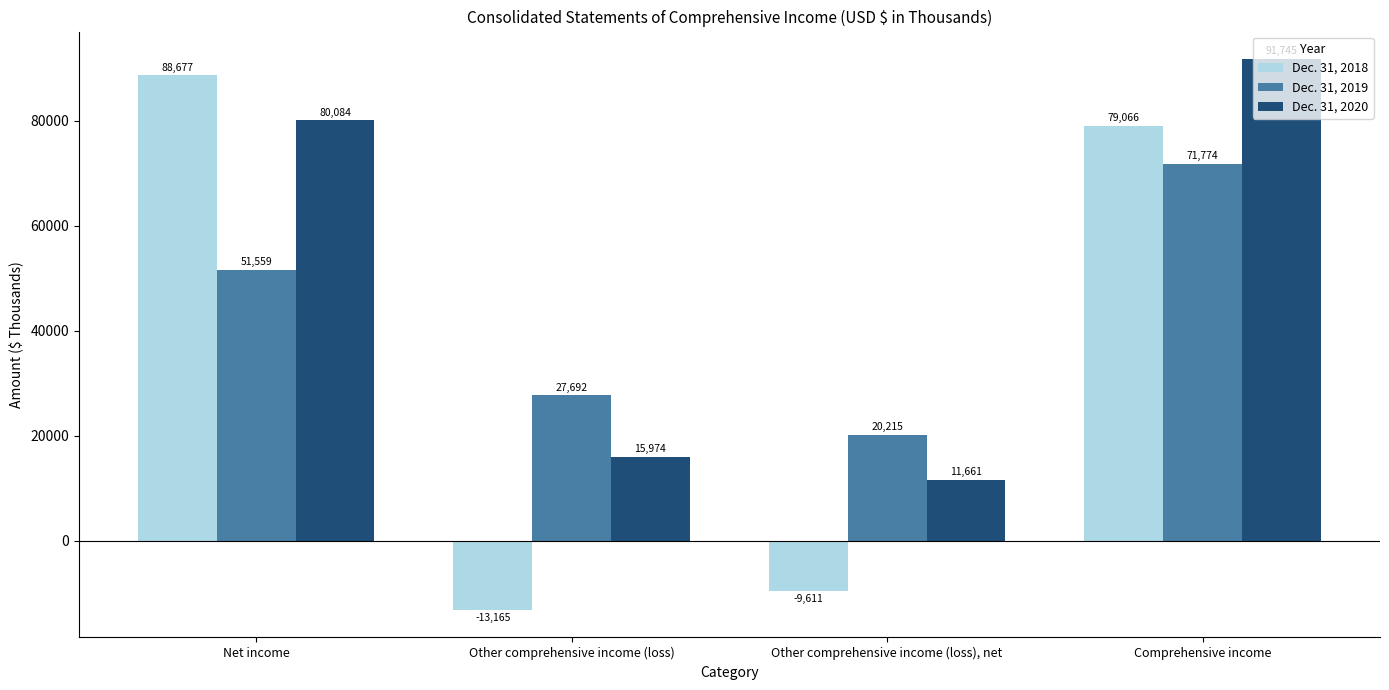

Is it true that Dec. 31, 2020 equals 139583 at Net income?

False